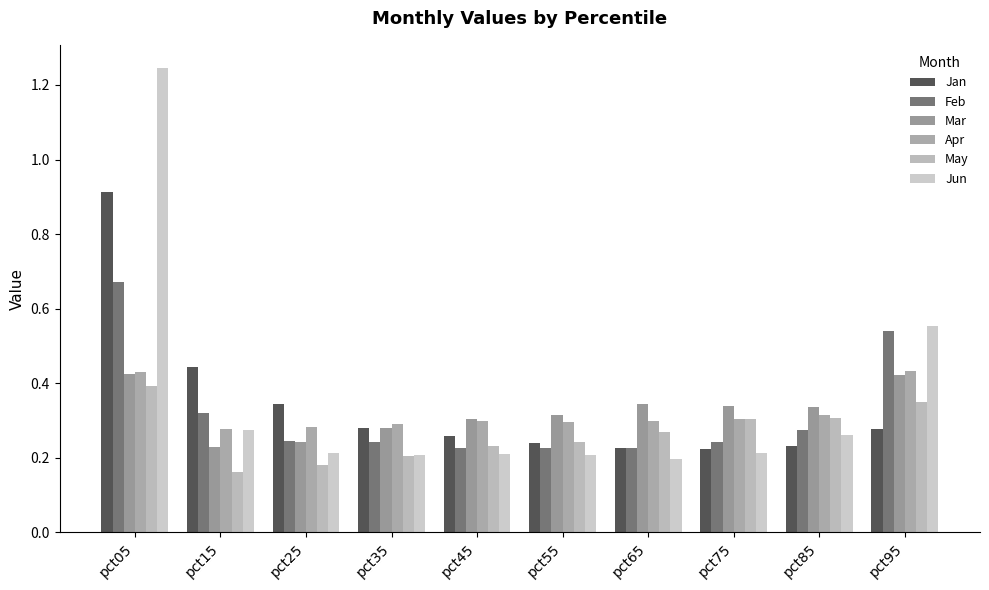

Reading right to left, list all the values displayed in this chart.

Jan: 0.3	0.2	0.2	0.2	0.2	0.3	0.3	0.3	0.4	0.9
Feb: 0.5	0.3	0.2	0.2	0.2	0.2	0.2	0.2	0.3	0.7
Mar: 0.4	0.3	0.3	0.3	0.3	0.3	0.3	0.2	0.2	0.4
Apr: 0.4	0.3	0.3	0.3	0.3	0.3	0.3	0.3	0.3	0.4
May: 0.3	0.3	0.3	0.3	0.2	0.2	0.2	0.2	0.2	0.4
Jun: 0.6	0.3	0.2	0.2	0.2	0.2	0.2	0.2	0.3	1.2